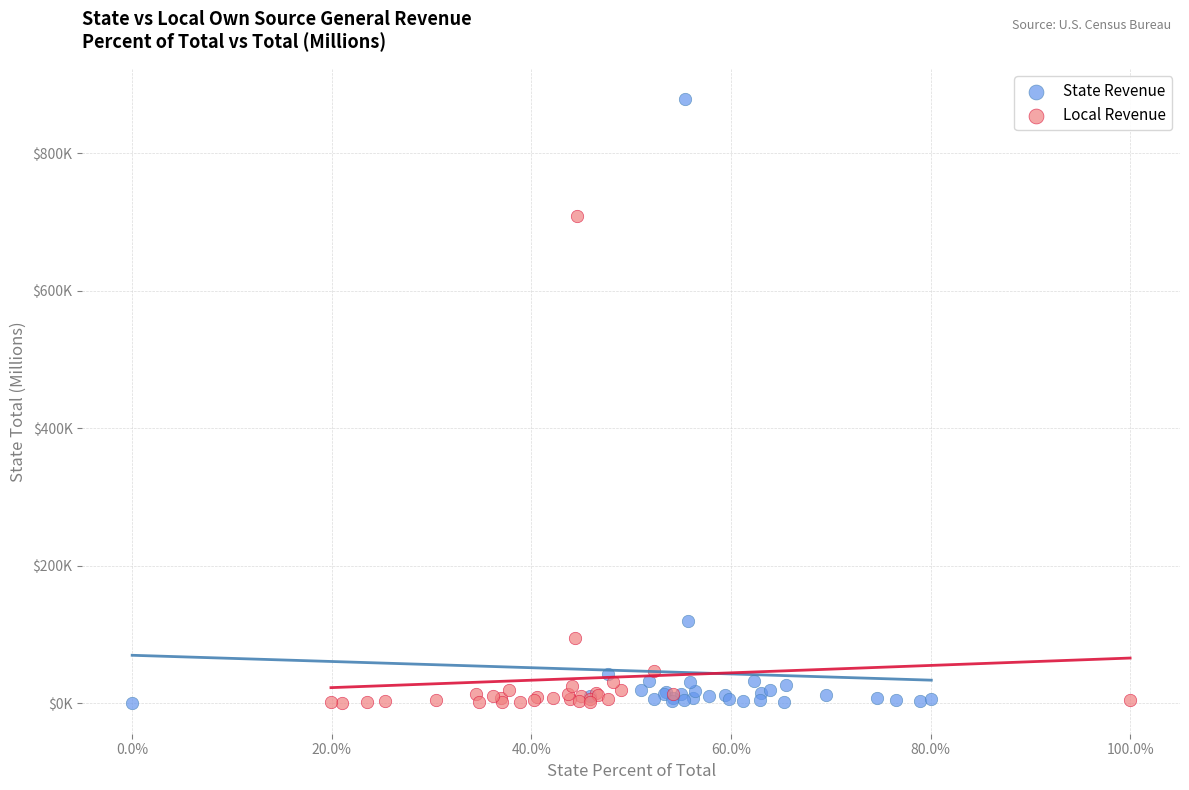

Which series reaches the maximum Y coordinate?

State Revenue